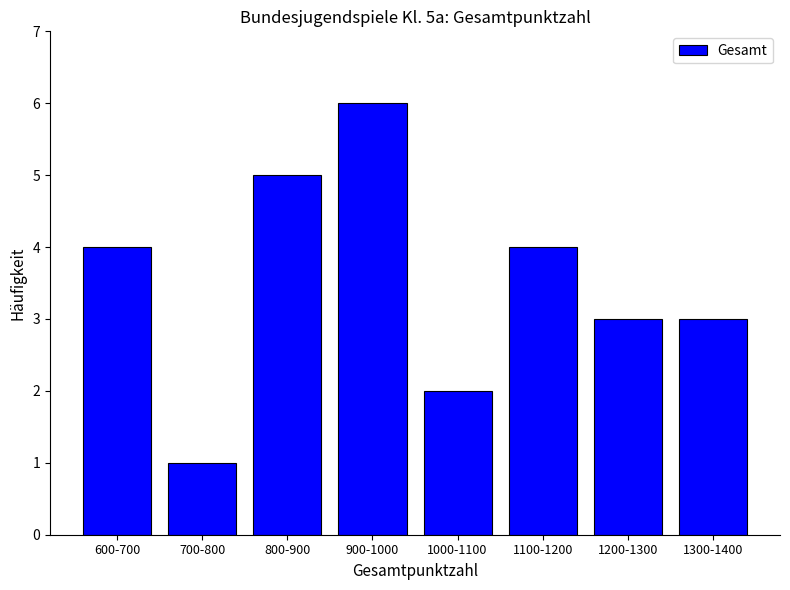

What is the sum of all values?

28